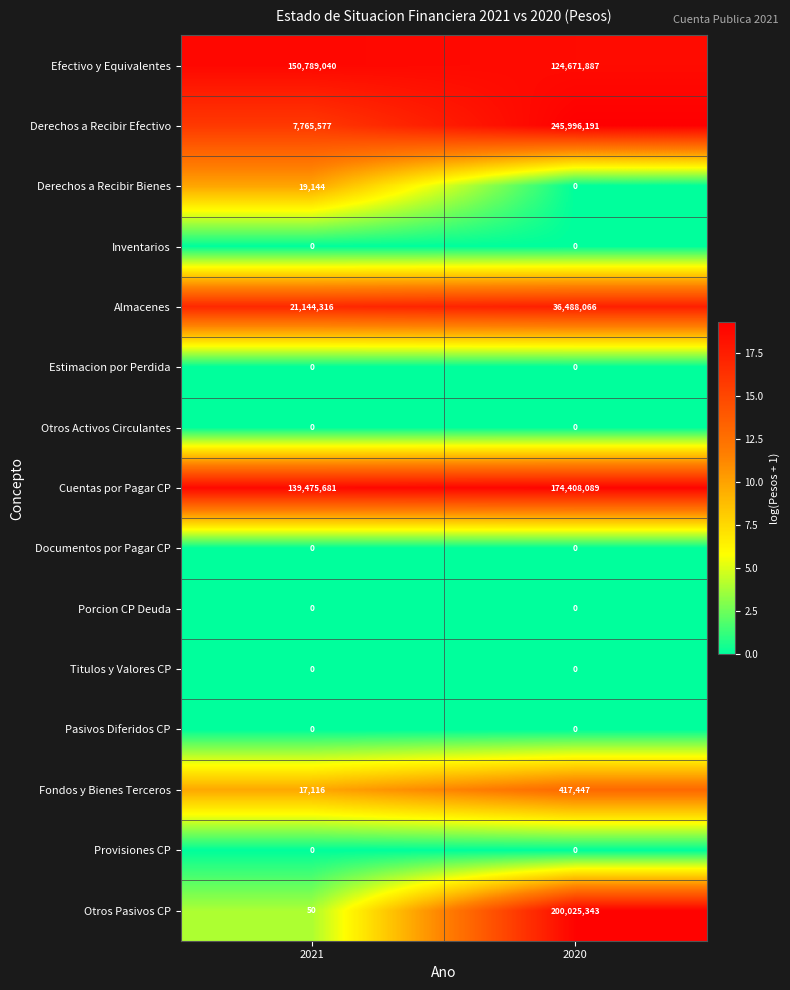

Reading right to left, what are all the values shown in this chart?

Efectivo y Equivalentes: 124671887	150789040
Derechos a Recibir Efectivo: 245996191	7765577
Derechos a Recibir Bienes: 0	19144
Inventarios: 0	0
Almacenes: 36488066	21144316
Estimacion por Perdida: 0	0
Otros Activos Circulantes: 0	0
Cuentas por Pagar CP: 174408089	139475681
Documentos por Pagar CP: 0	0
Porcion CP Deuda: 0	0
Titulos y Valores CP: 0	0
Pasivos Diferidos CP: 0	0
Fondos y Bienes Terceros: 417447	17116
Provisiones CP: 0	0
Otros Pasivos CP: 200025343	50